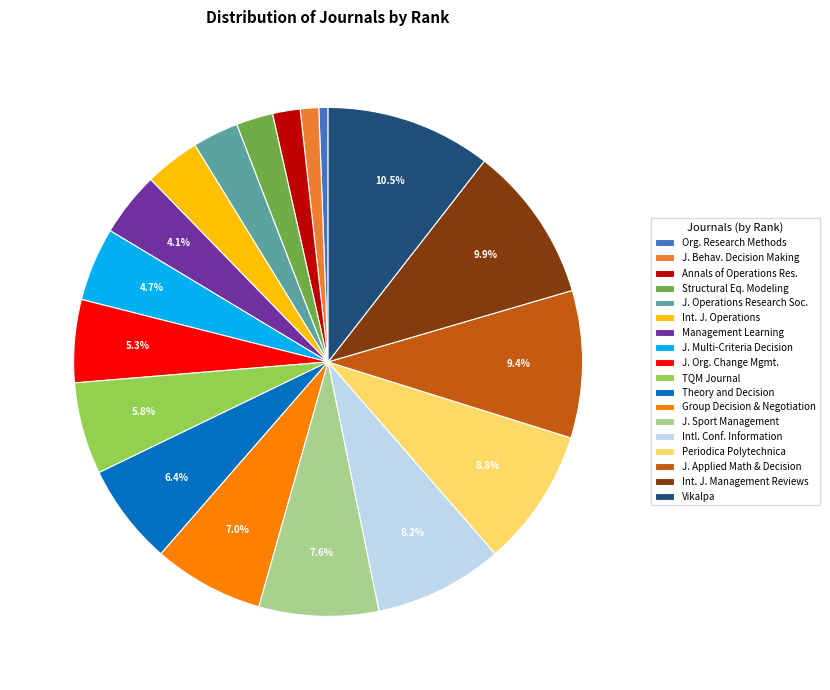

Do Int. J. Management Reviews and Group Decision & Negotiation together represent more than half of the pie?

No